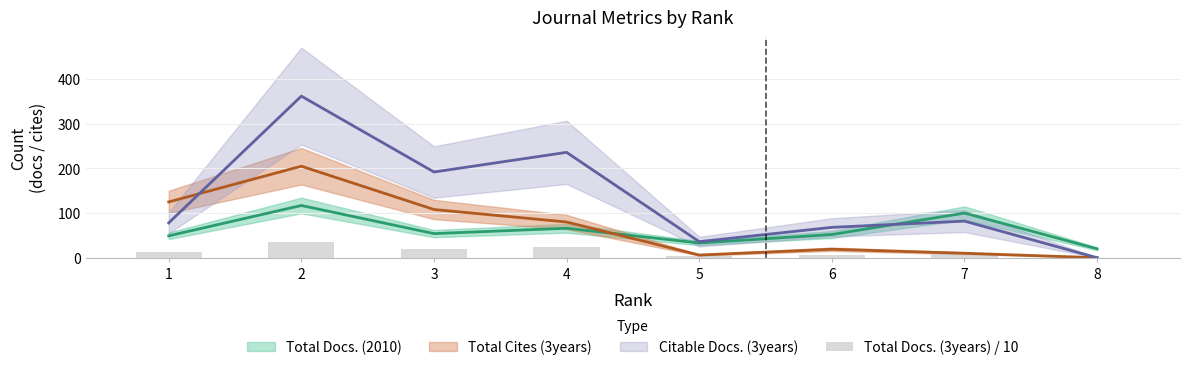

Are the bars grouped side by side (vs. stacked)?

No